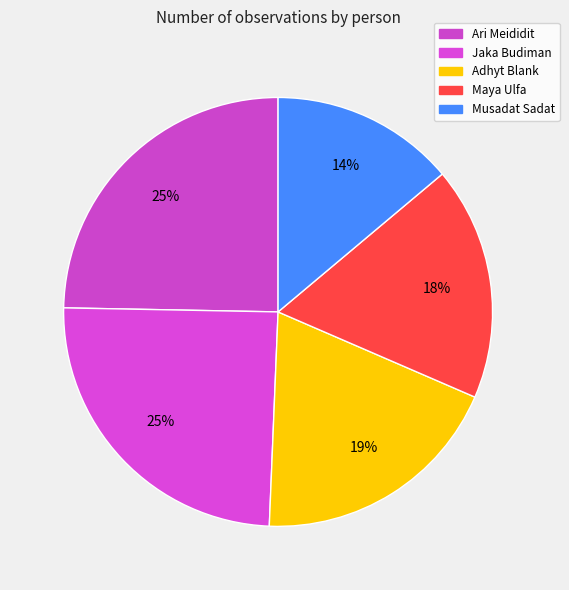

To the nearest percent, what portion does Adhyt Blank represent?

19%